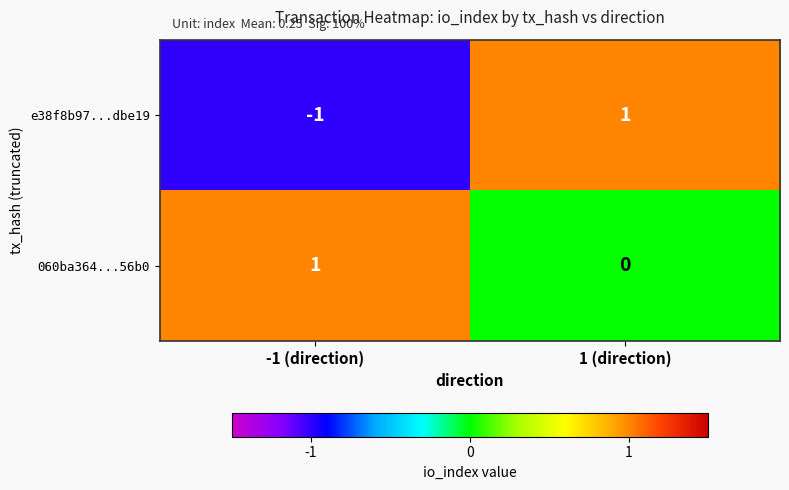

Which category has the highest value in the e38f8b97...dbe19 series?

1 (direction)